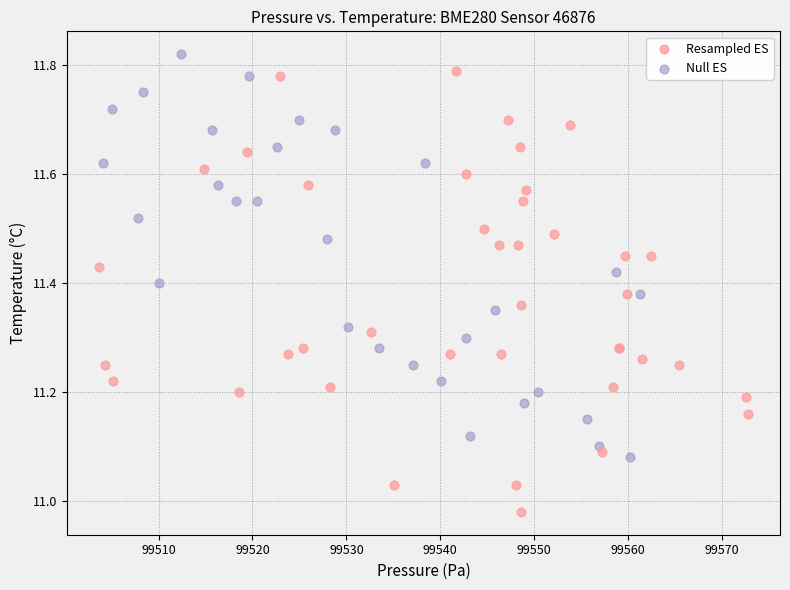

Which series contains the lowest Y value?

Resampled ES